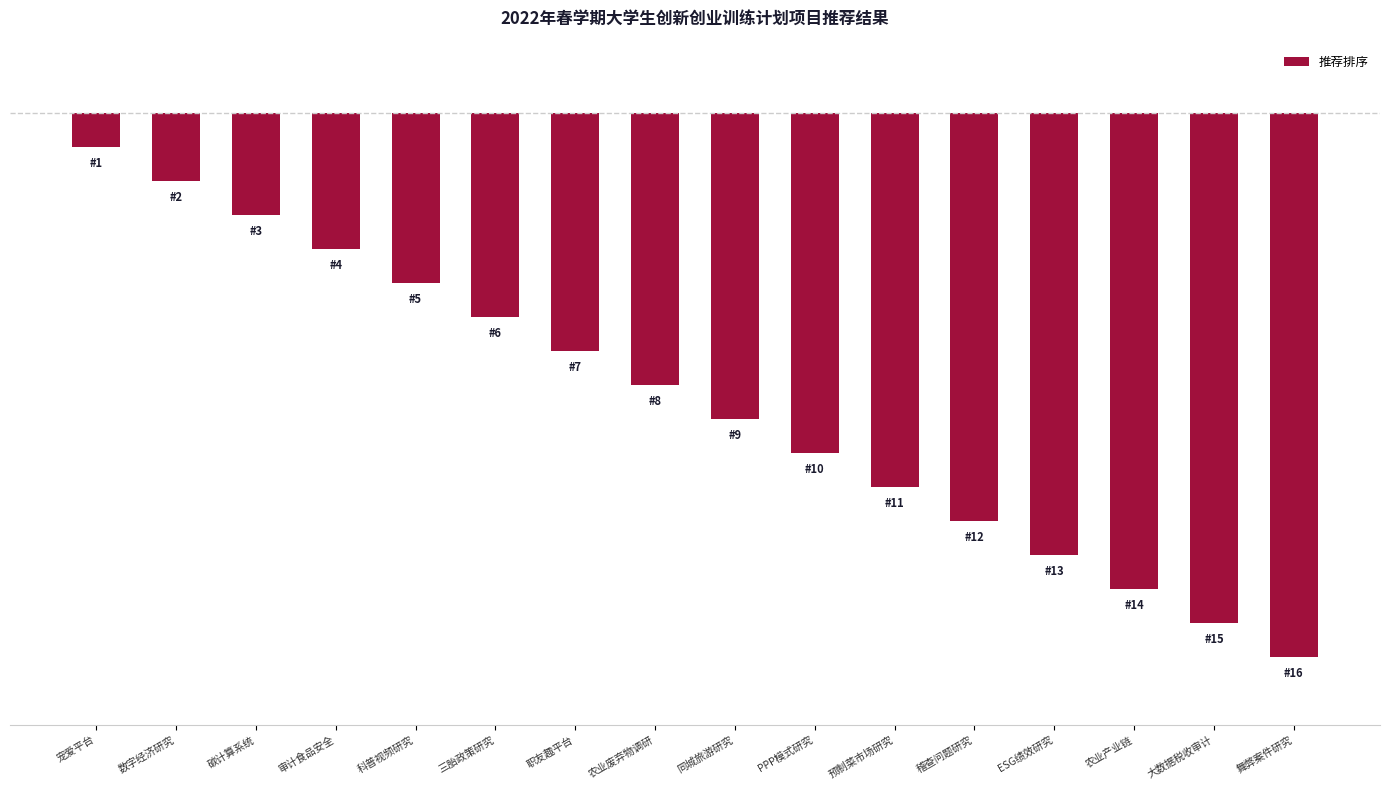

What is the difference between the maximum and minimum values?

15